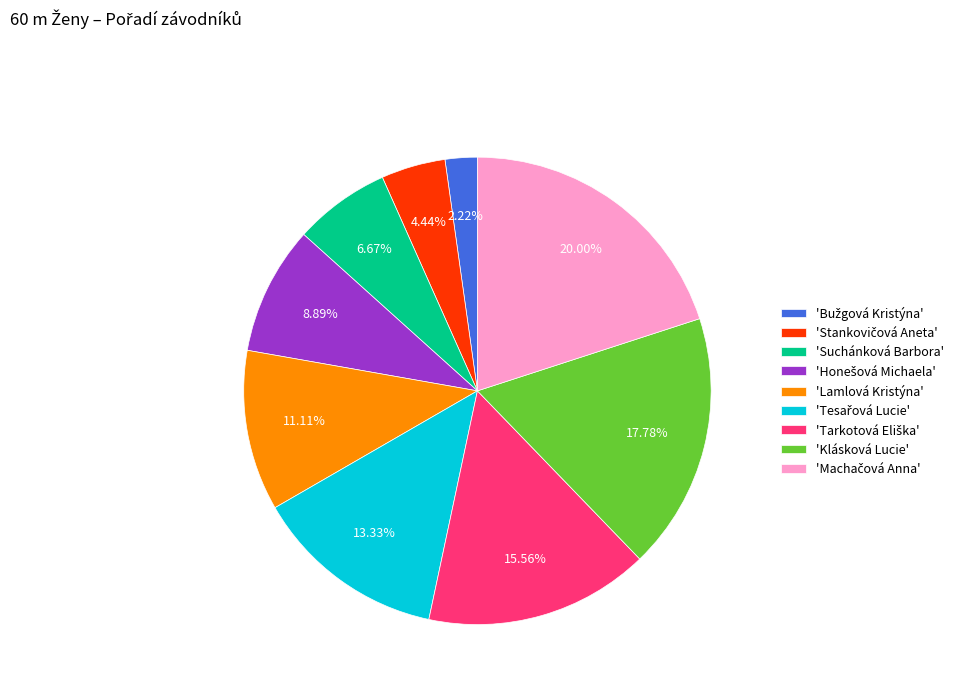

Is there any slice that represents more than half of the pie?

No